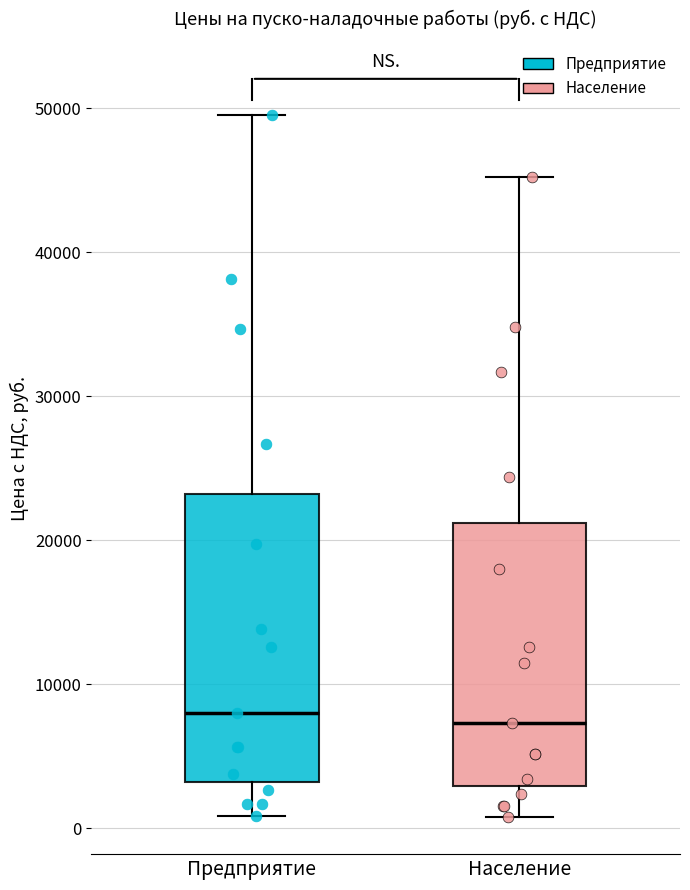

Reading left to right, read every box against the y-axis: the position of its median line, the range the box covers, and the ends of its whiskers. The values are not printed on the chart, so give them approximately, as read against the axis.

Предприятие: median 8000, box 3000 to 23000, whiskers 1000 to 50000
Население: median 7000, box 3000 to 21000, whiskers 1000 to 45000